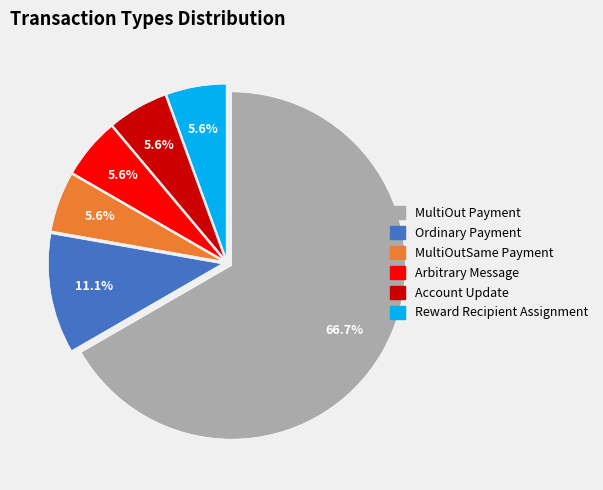

How much of the chart is everything except Ordinary Payment?

88.9%